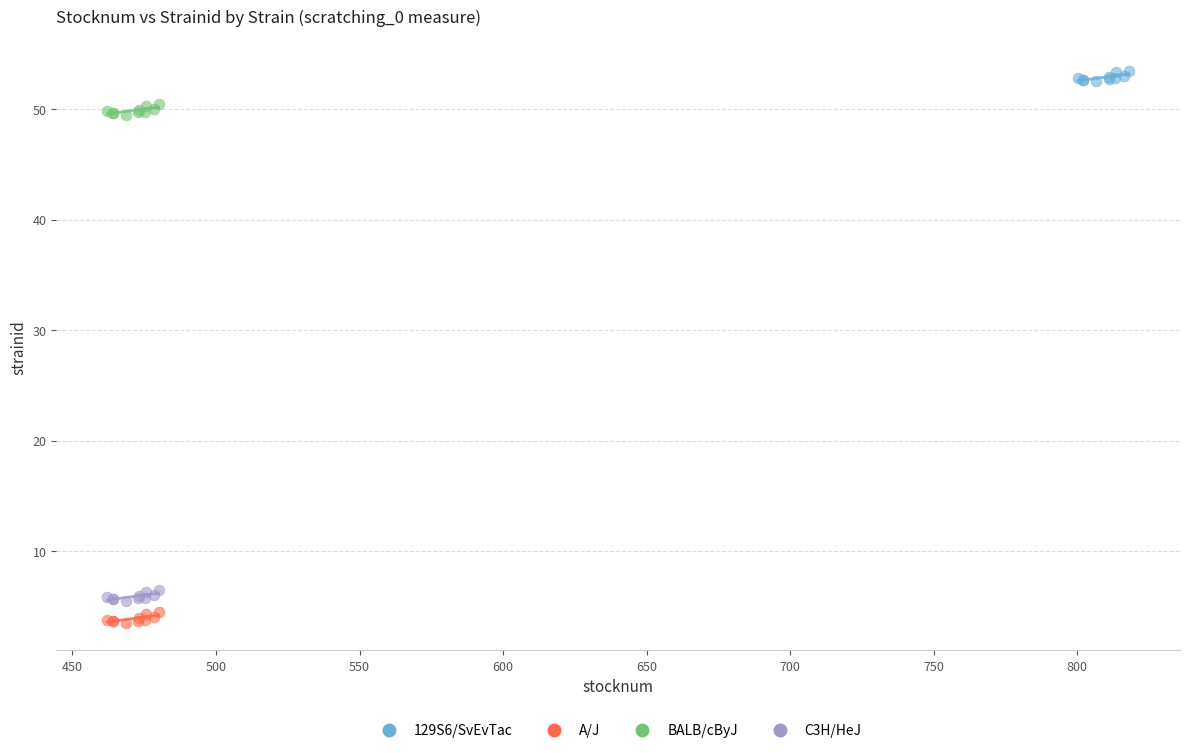

Which series reaches the maximum Y coordinate?

129S6/SvEvTac